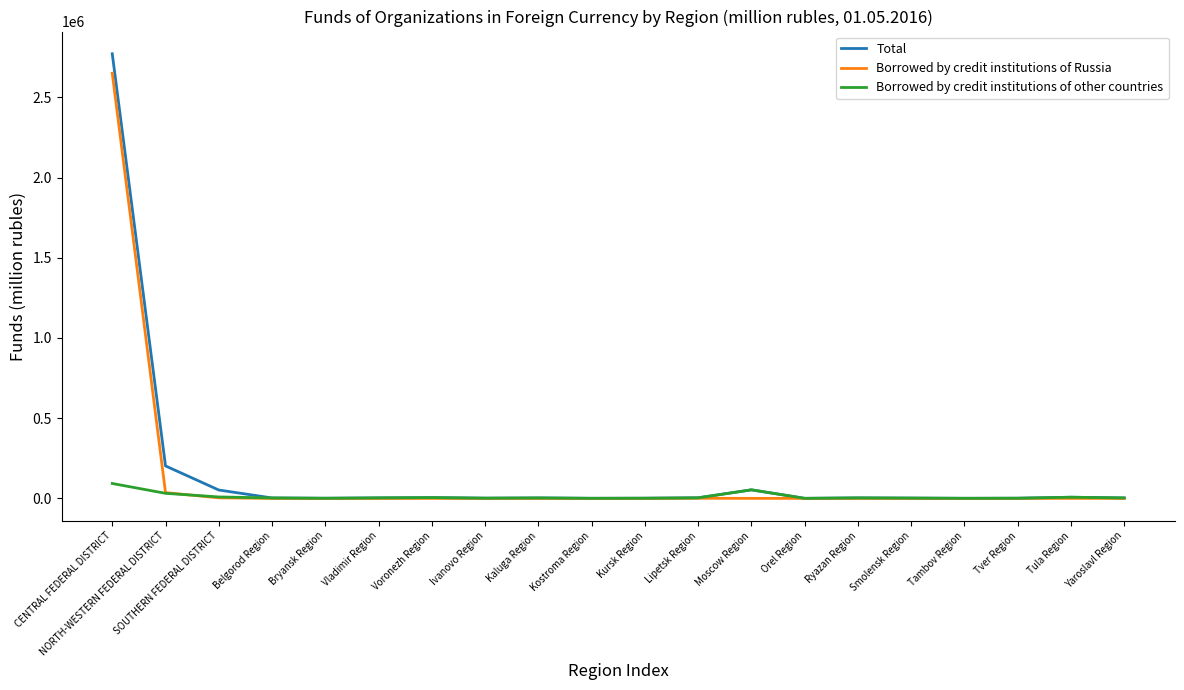

Which series has the largest range (max minus min)?

Total